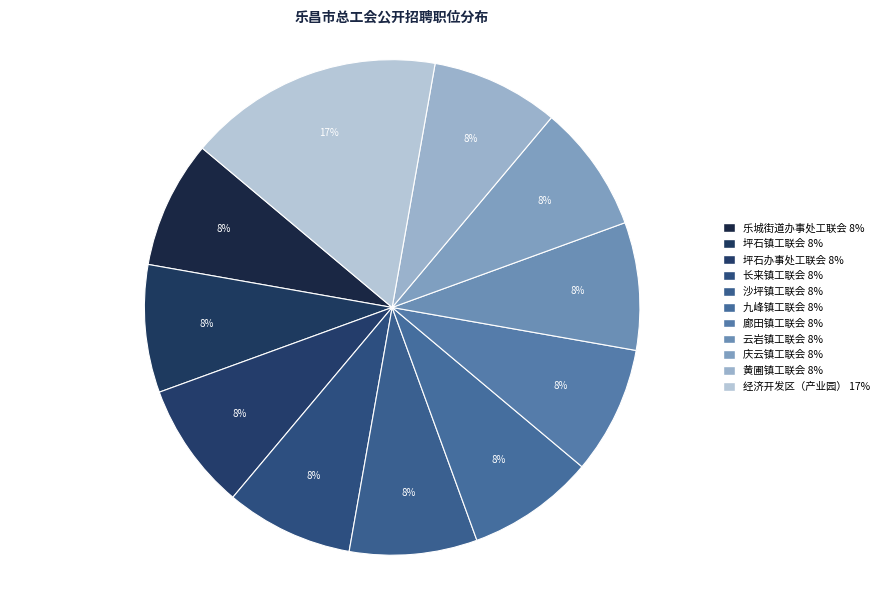

Rank the categories by value from highest to lowest.

经济开发区（产业园）, 乐城街道办事处工联会, 坪石镇工联会, 坪石办事处工联会, 长来镇工联会, 沙坪镇工联会, 九峰镇工联会, 廊田镇工联会, 云岩镇工联会, 庆云镇工联会, 黄圃镇工联会